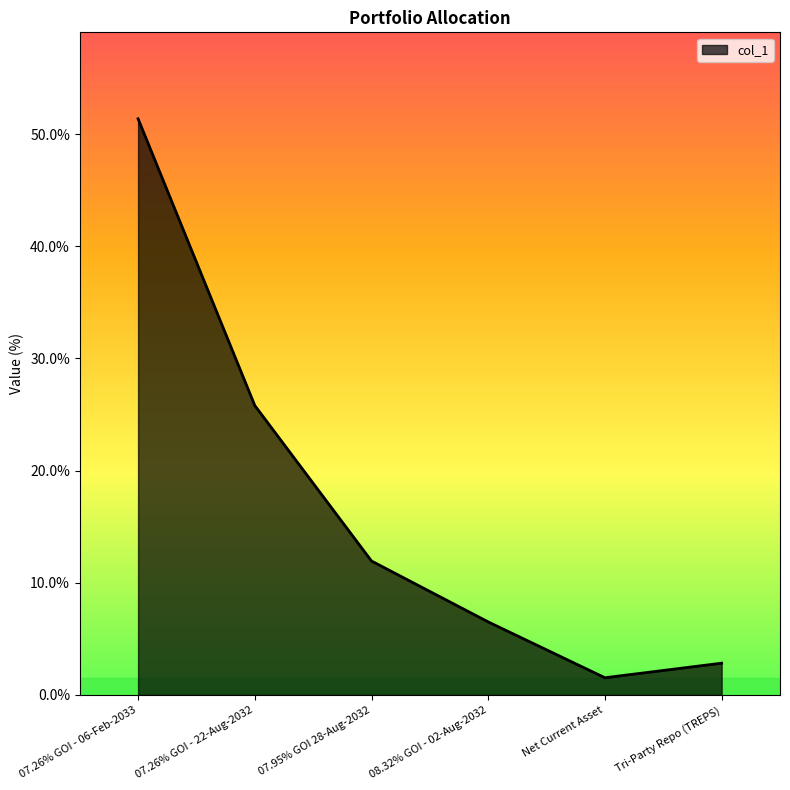

Reading left to right, what are all the values shown in this chart?

07.26% GOI - 06-Feb-2033=51.4	07.26% GOI - 22-Aug-2032=25.8	07.95% GOI 28-Aug-2032=11.9	08.32% GOI - 02-Aug-2032=6.5	Net Current Asset=1.5	Tri-Party Repo (TREPS)=2.8